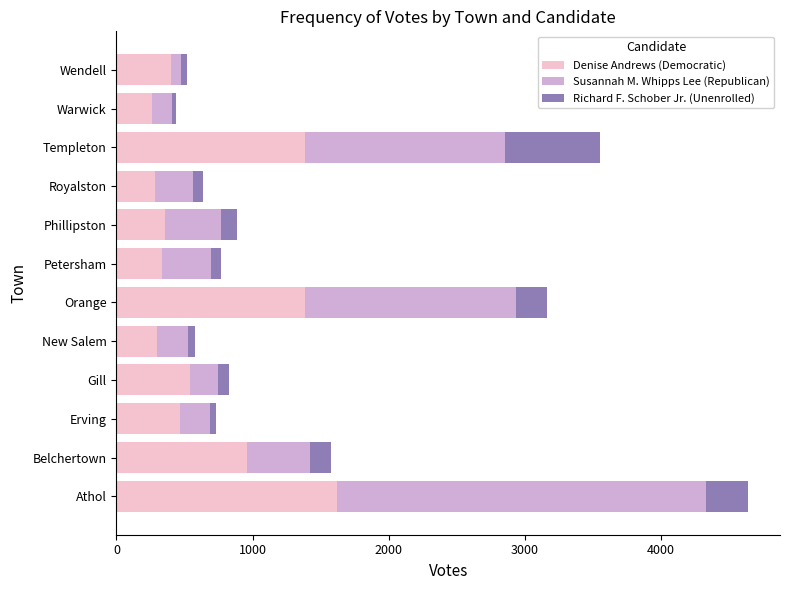

How many data points does each series have?

12